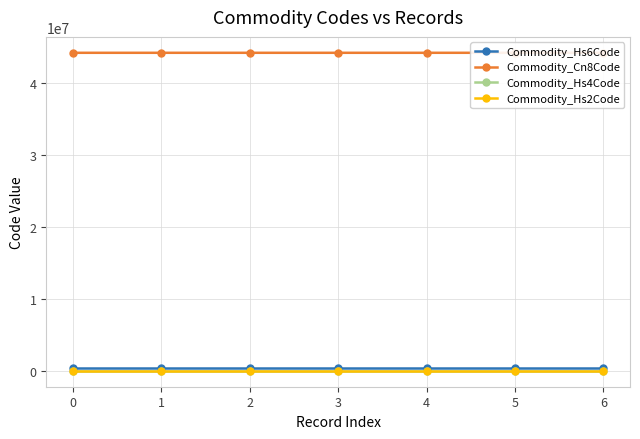

Is the value of Commodity_Hs6Code at 1 greater than the value of Commodity_Cn8Code at 5?

No